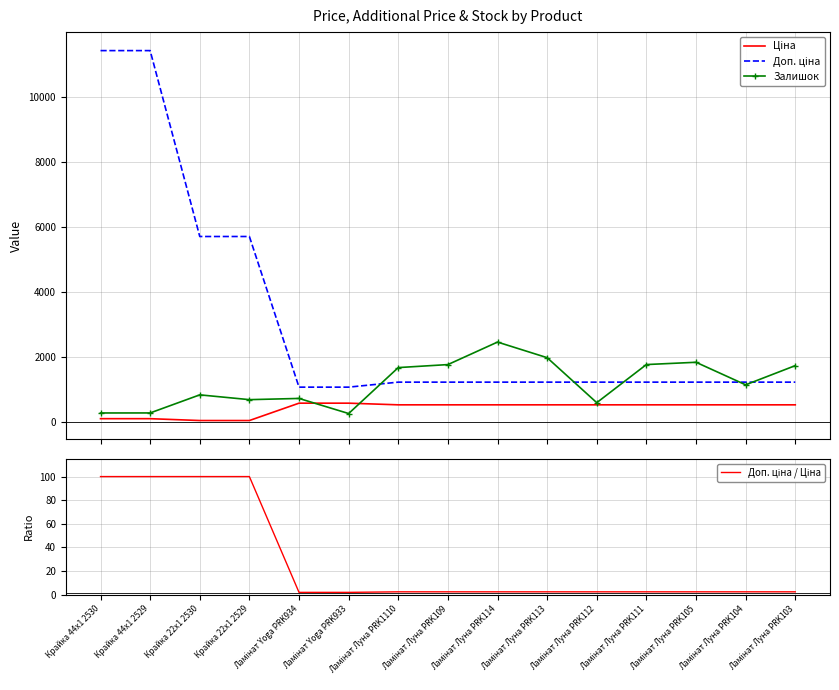

What value does the Доп. ціна series have at Крайка 44x1 2530?

11410.0